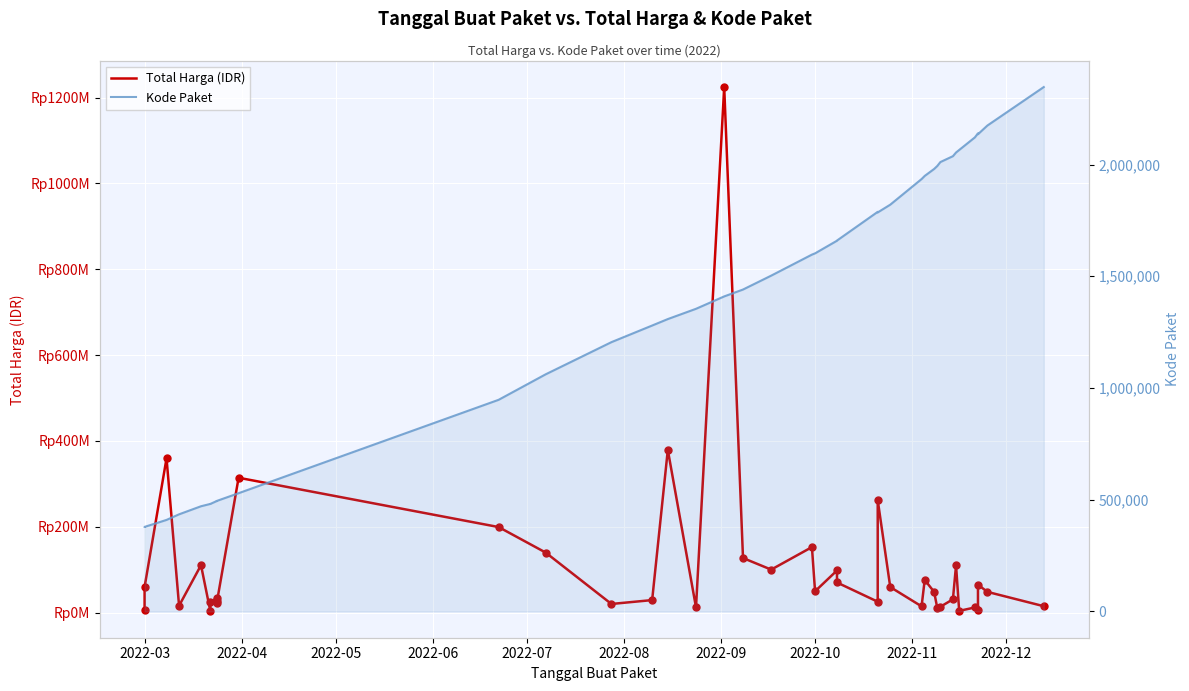

At how many categories does at least one series exceed 1035088422?

1